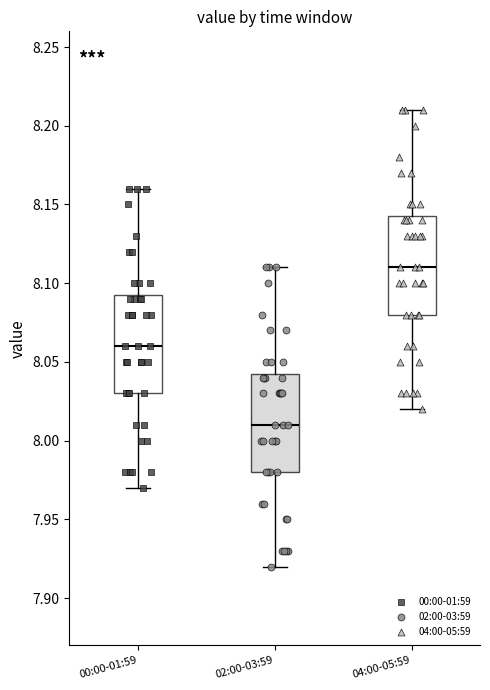

Which box's median line is the lowest?

02:00-03:59